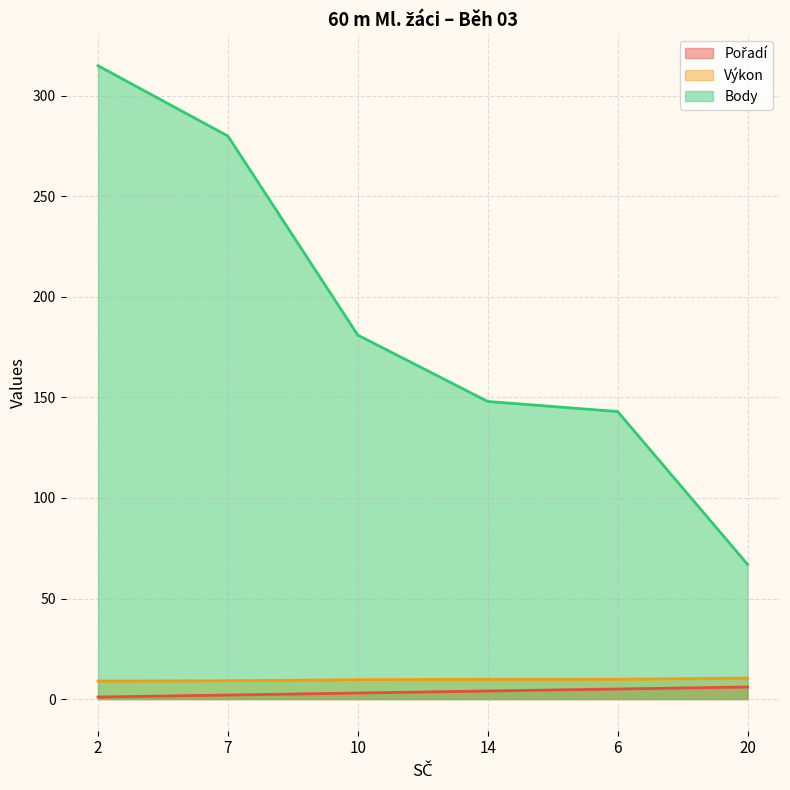

What is the difference between the Body values at 14 and 20?

81.0